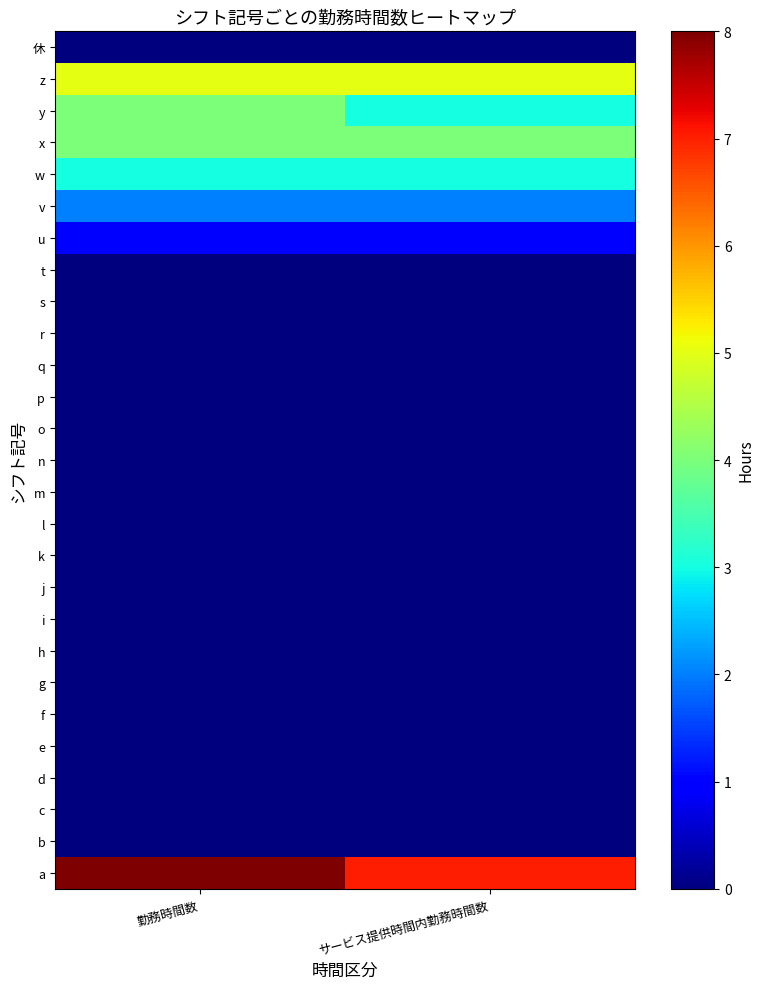

Between サービス提供時間内勤務時間数 and 勤務時間数, which is larger?

勤務時間数